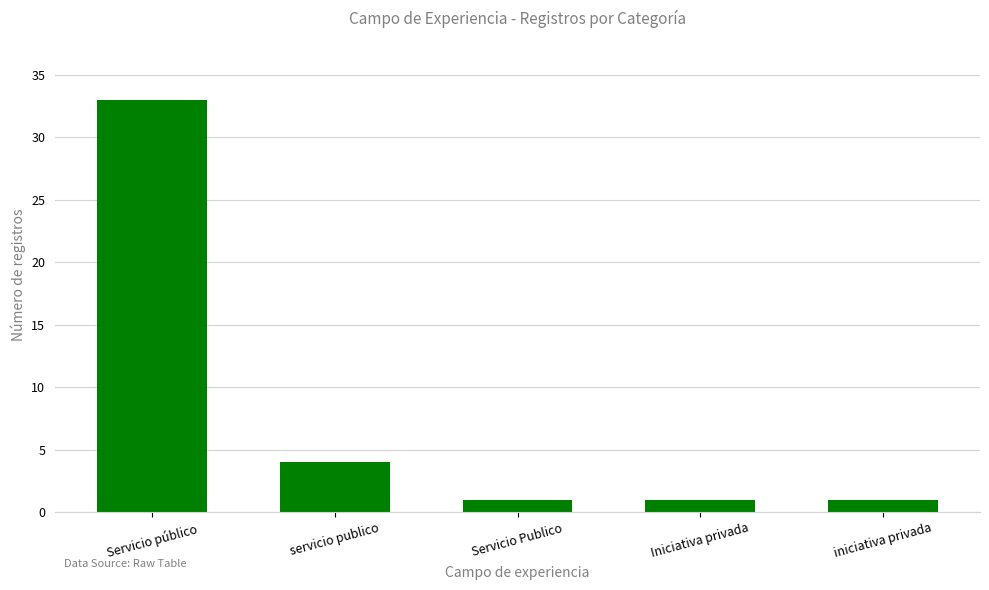

What is the ratio of the value at Servicio público to the value at Iniciativa privada?

33.0